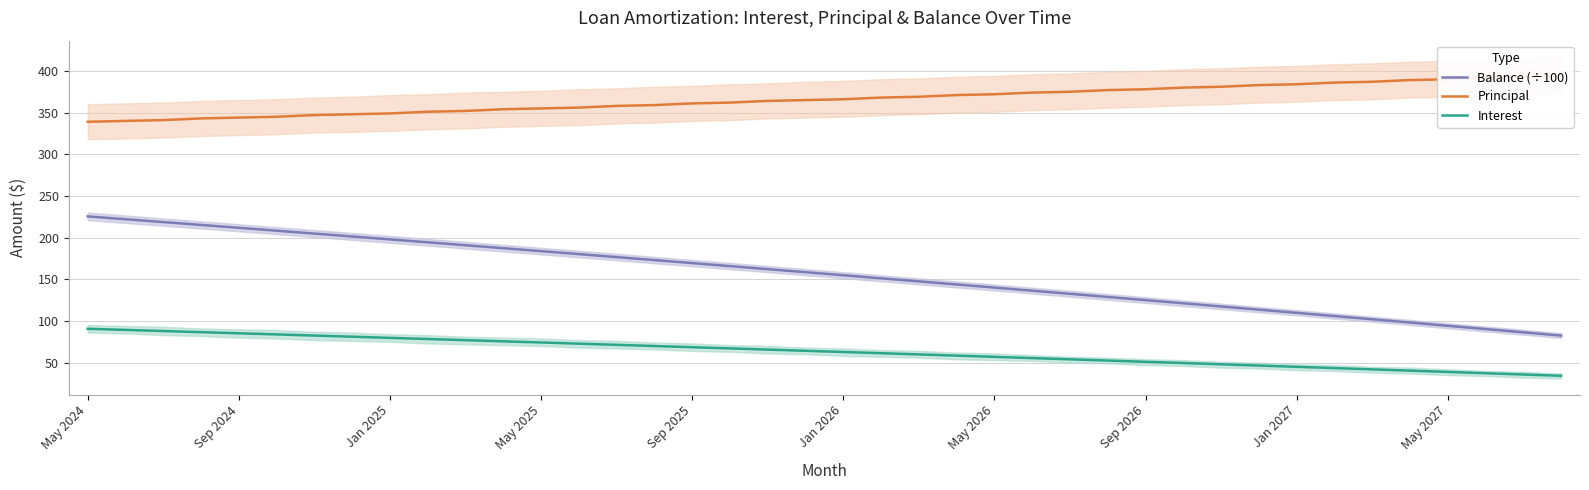

What is the smallest value displayed?

34.2